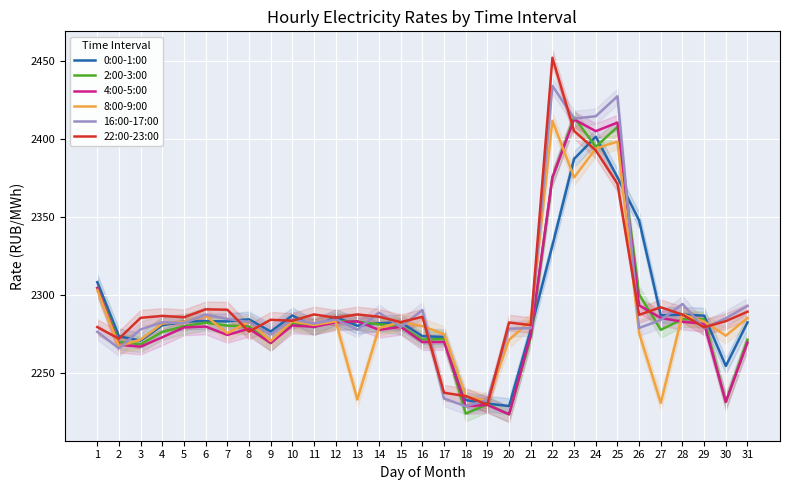

What is the spread (max minus min) of values at 10?

6.4